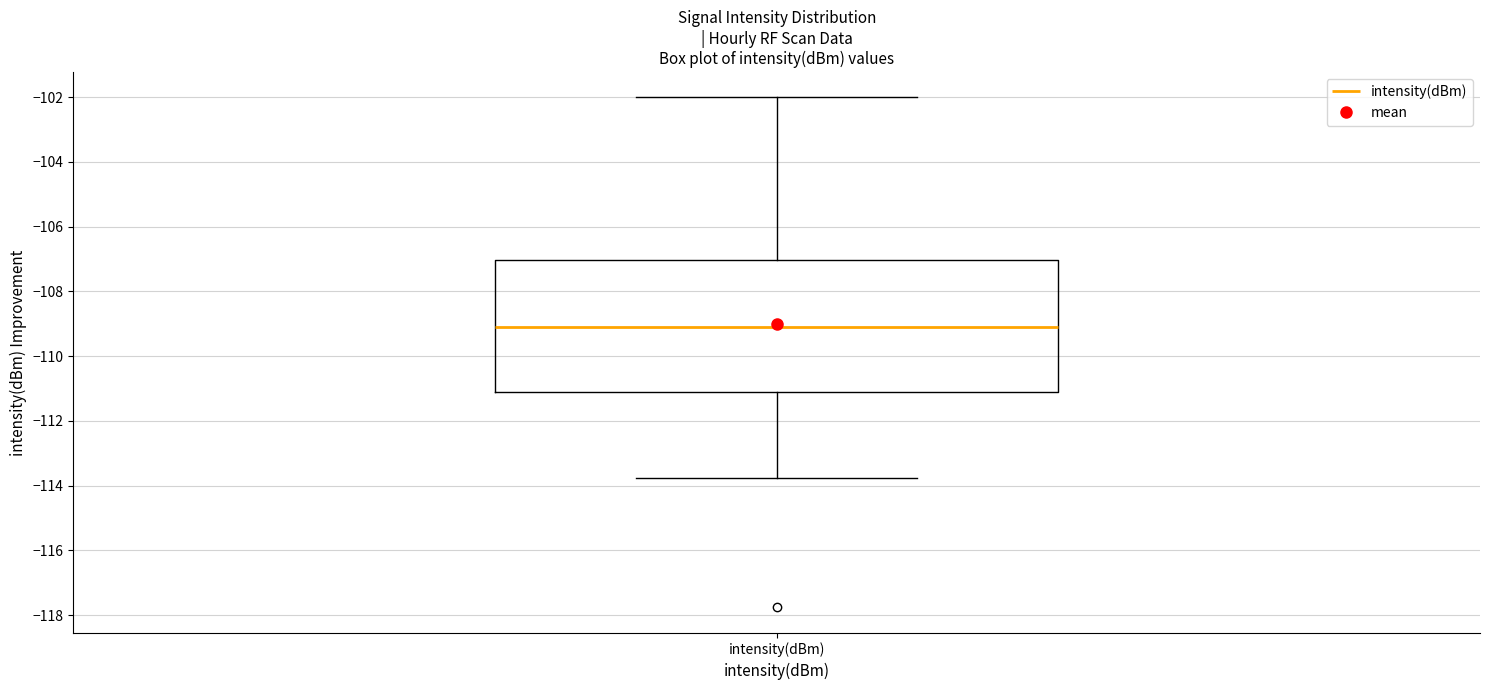

Where is the lower edge of the box for intensity(dBm) on the y-axis? The values are not printed on the chart, so give them approximately, as read against the axis.

-111.2